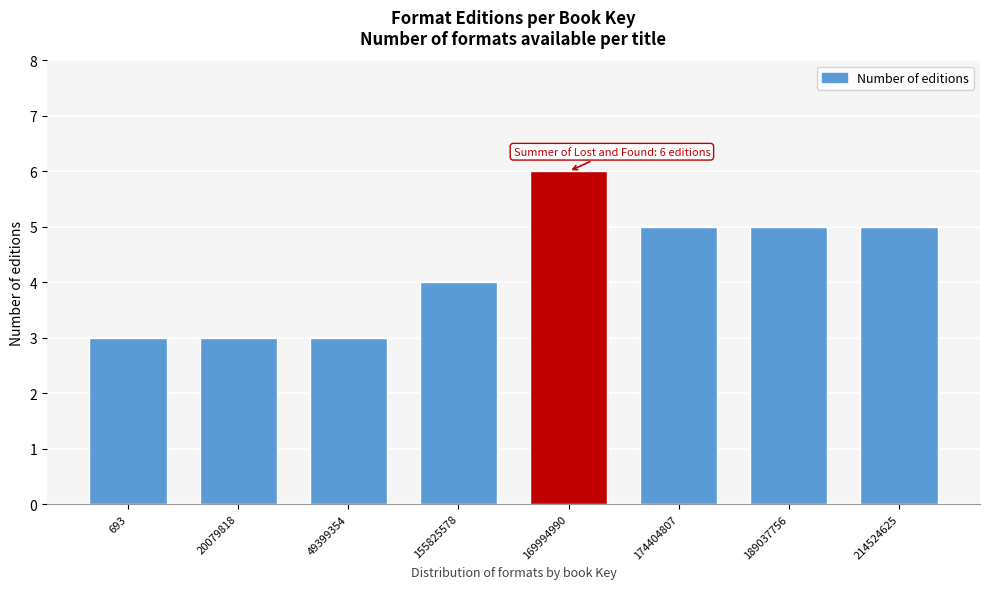

Reading left to right, what are all the values shown in this chart?

693=3	20079818=3	49399354=3	155825578=4	169994990=6	174404807=5	189037756=5	214524625=5